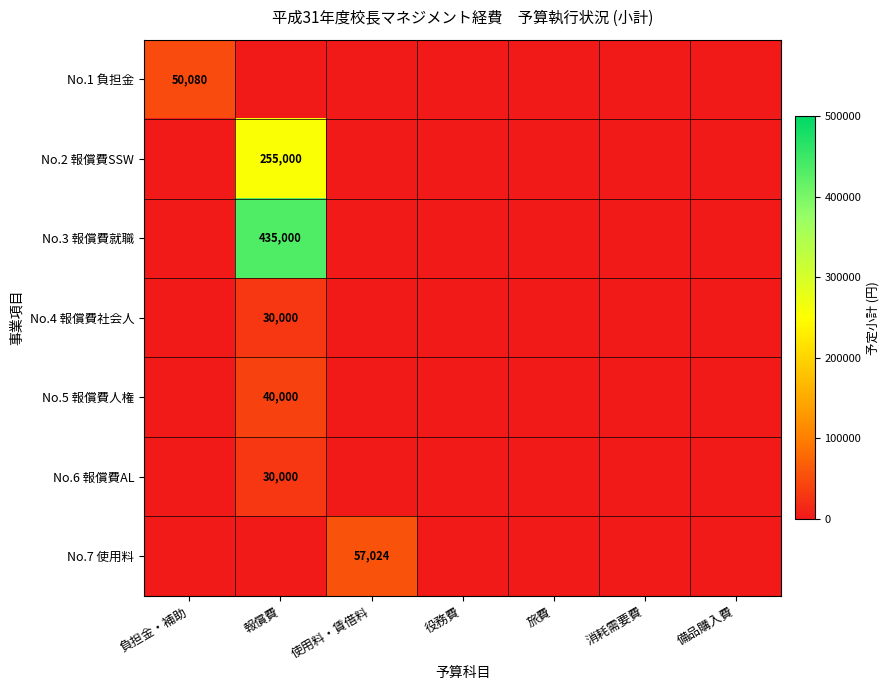

The value of No.3 報償費就職 at 報償費 is 100193. True or false?

False